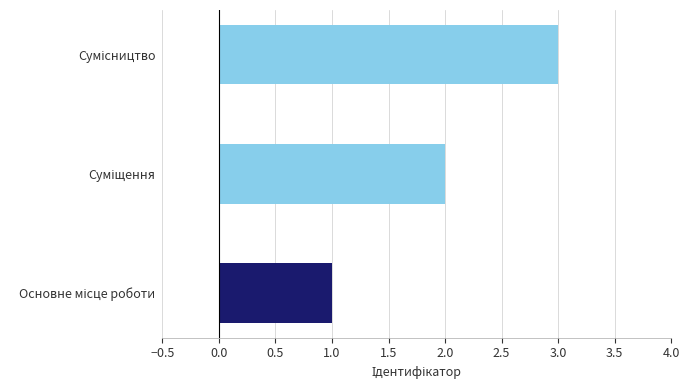

What is the sum of all values?

6